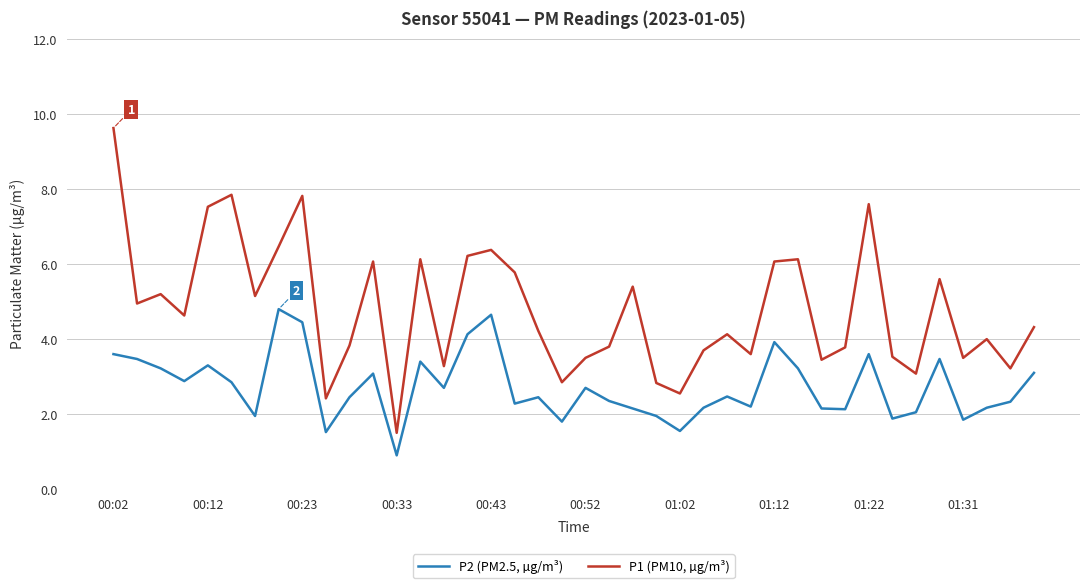

Which series has the largest range (max minus min)?

P1 (PM10, µg/m³)